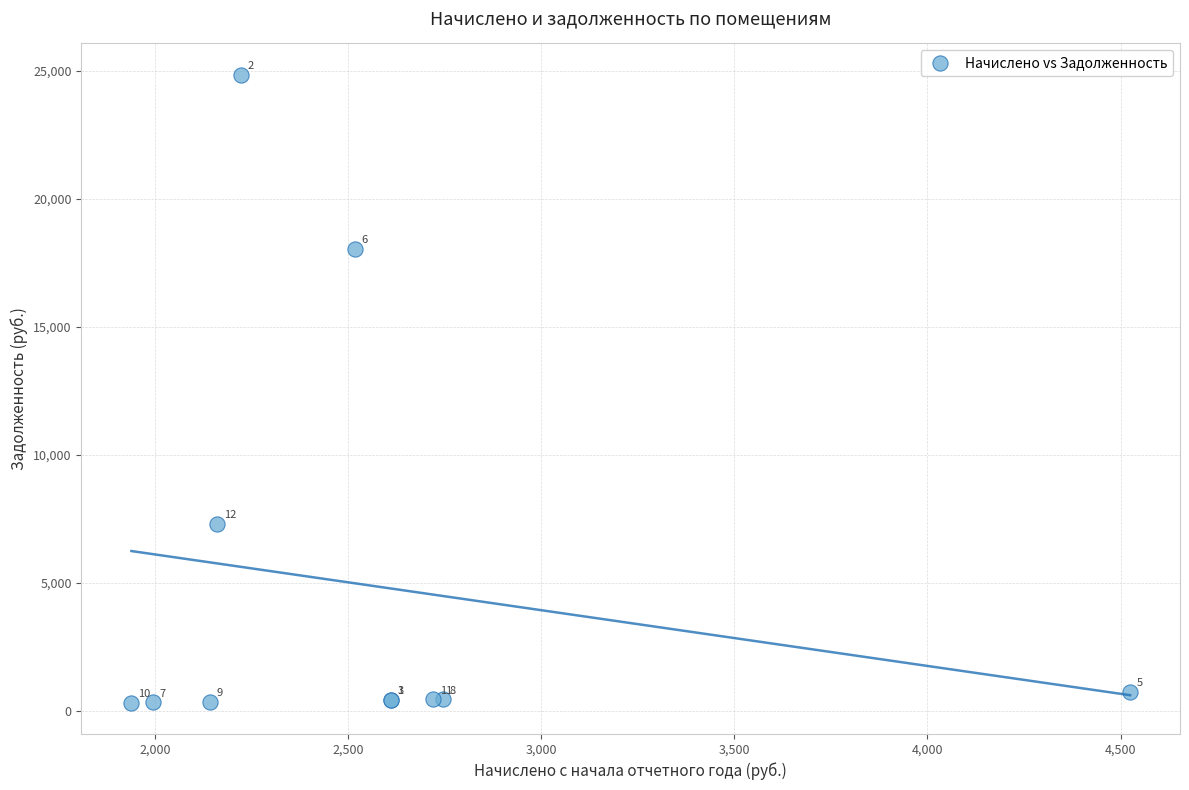

What Y value in the scatter plot is closest to 12582?

7311.5